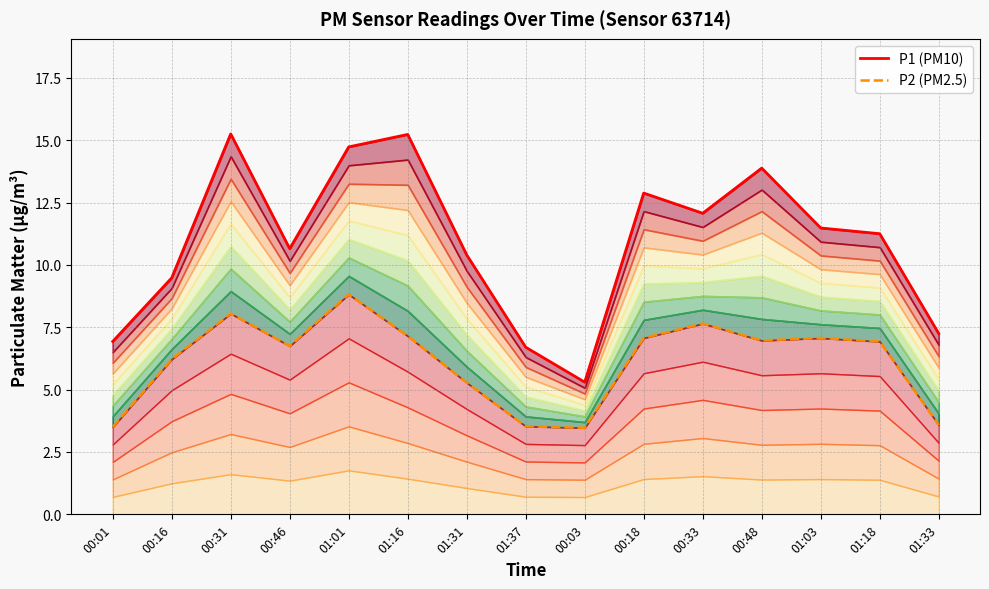

In P2 (PM2.5), how many points are higher than both neighbors (excluding endpoints)?

4